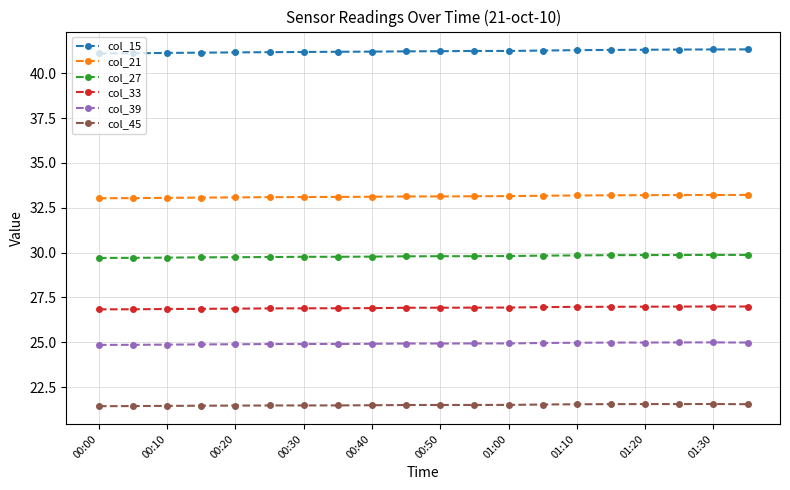

What is the sum of all col_15 values?

824.5